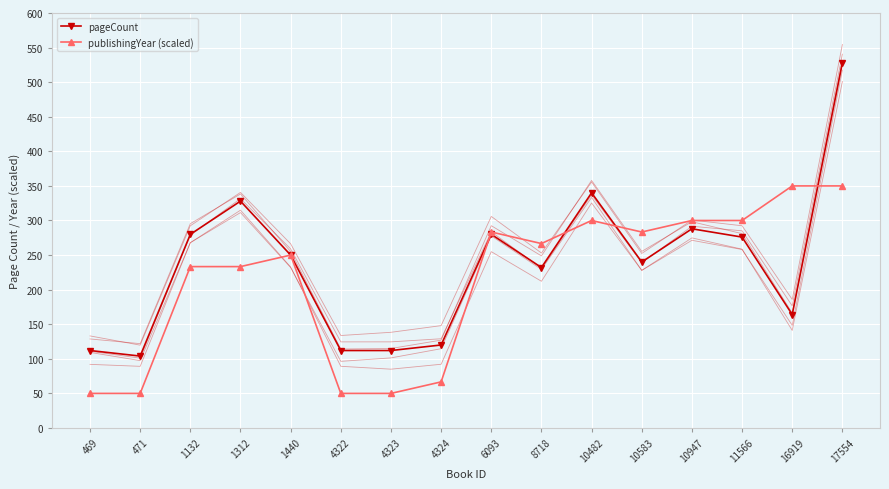

At 10482, list the series in order from largest to smallest.

pageCount, publishingYear (scaled)